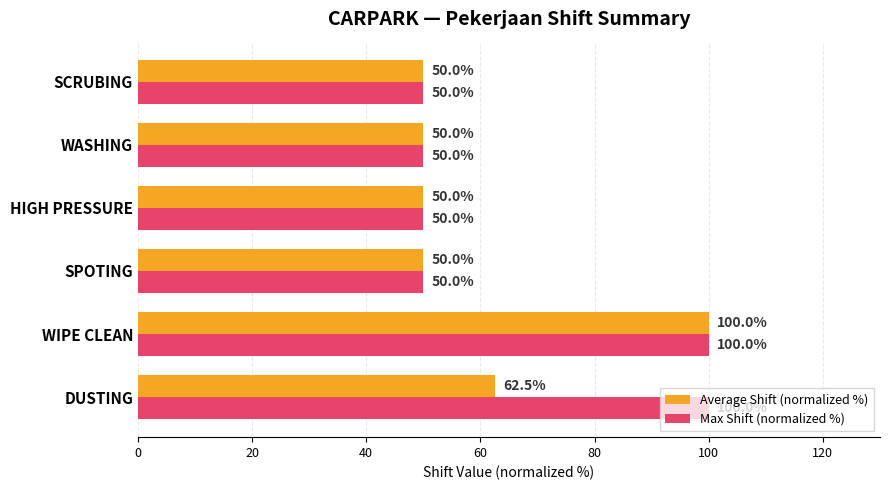

At how many categories does at least one series exceed 78?

2